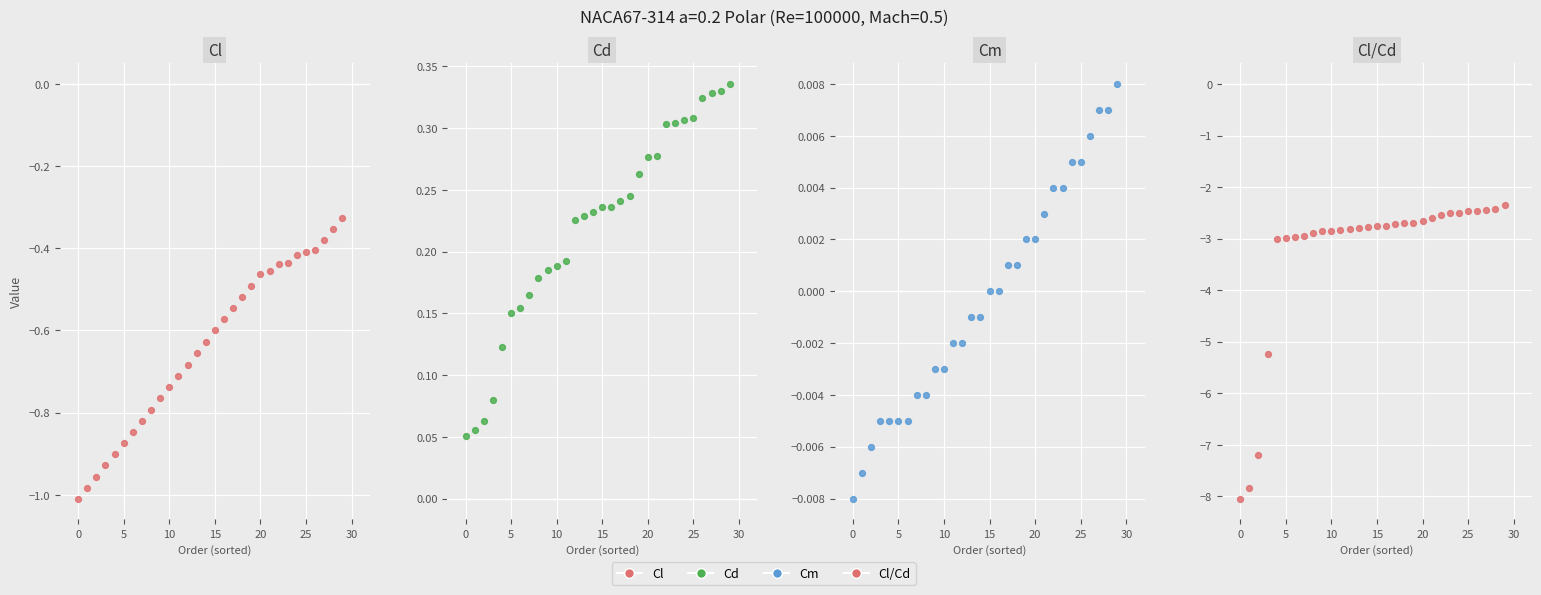

Which series reaches the minimum Y coordinate?

Cl/Cd